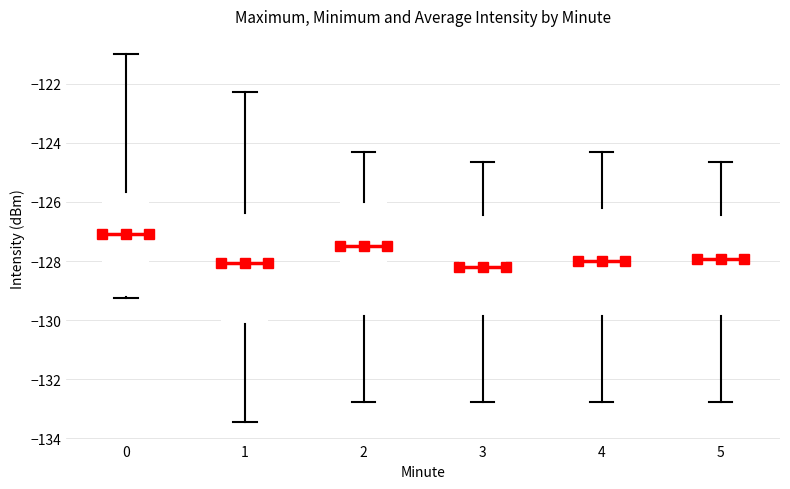

Reading left to right, transcribe this box plot: for each box, give where its median line is, the range the box spans, and where its two whiskers end, as read against the y-axis. The values are not printed on the chart, so give them approximately, as read against the axis.

0: median -127.0, box -129.2 to -125.6, whiskers -129.2 to -121.0
1: median -128.0, box -130.2 to -126.4, whiskers -133.4 to -122.2
2: median -127.4, box -129.8 to -126.0, whiskers -132.8 to -124.4
3: median -128.2, box -129.8 to -126.4, whiskers -132.8 to -124.6
4: median -128.0, box -129.8 to -126.2, whiskers -132.8 to -124.4
5: median -128.0, box -129.8 to -126.4, whiskers -132.8 to -124.6